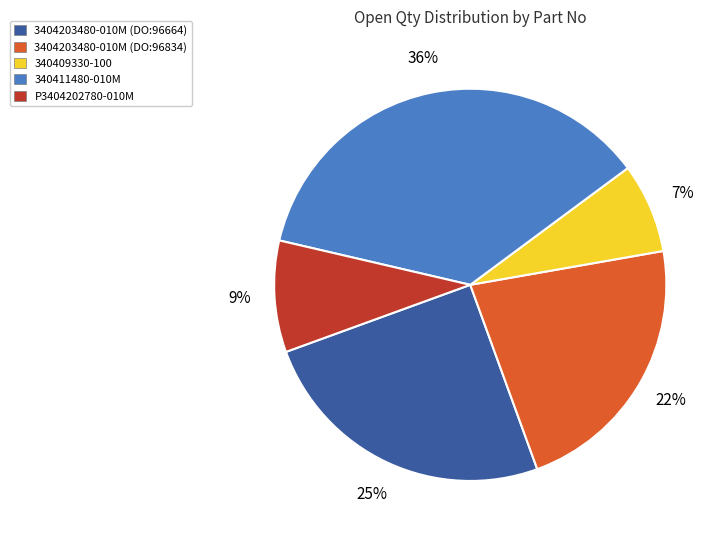

To the nearest percent, what is the difference between the largest and smallest slice percentages?

29%